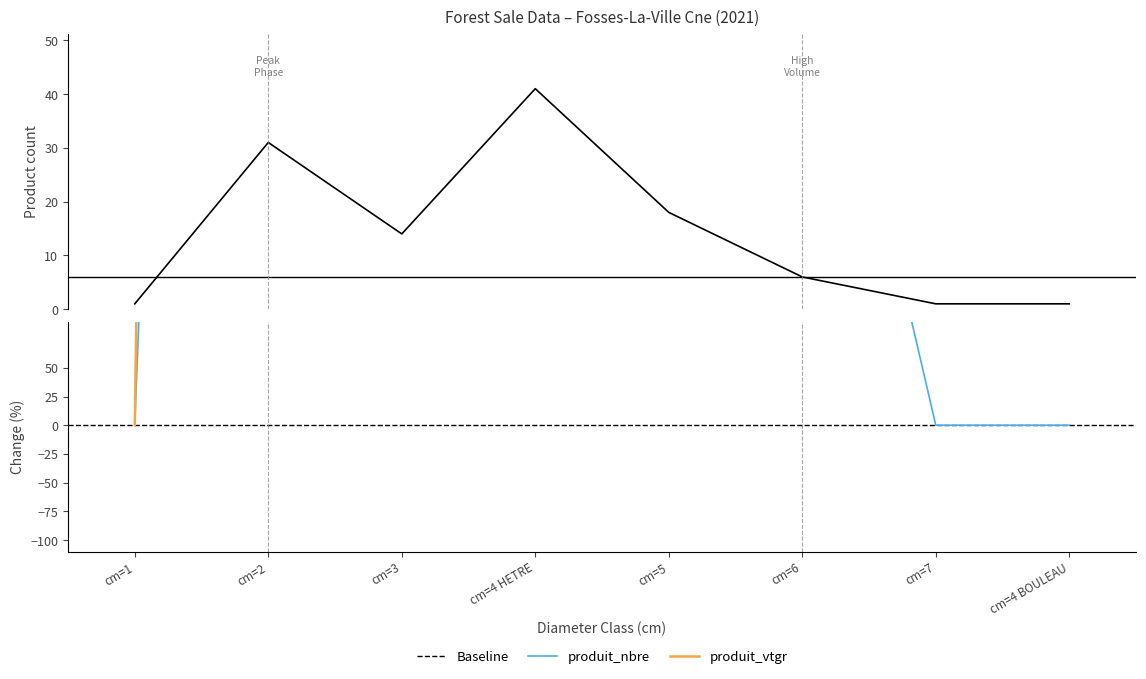

At which category is the sum across all series the highest?

cm=4 HETRE